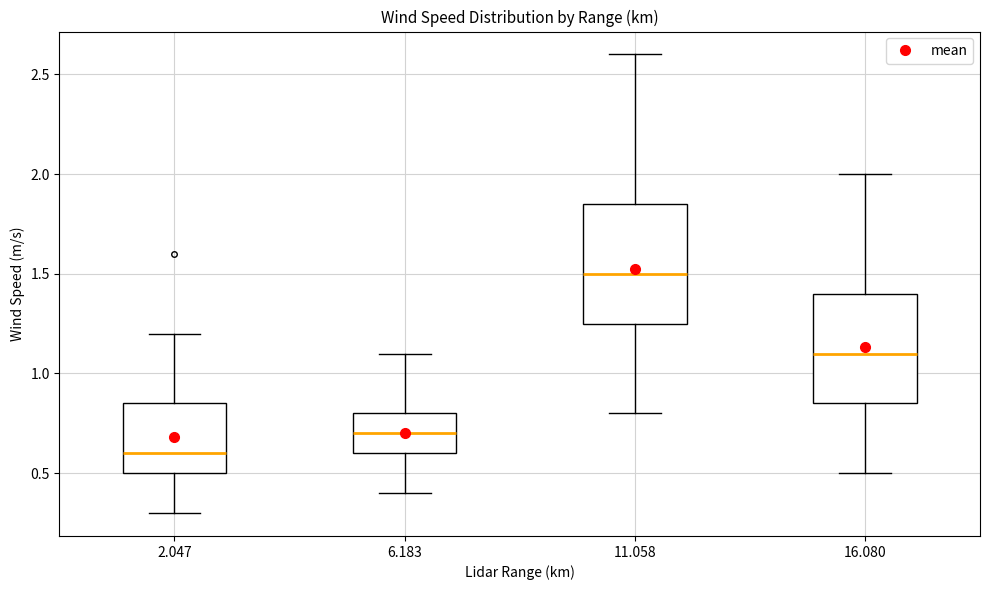

Comparing the boxes themselves (not the whiskers), which one is the tallest?

11.058